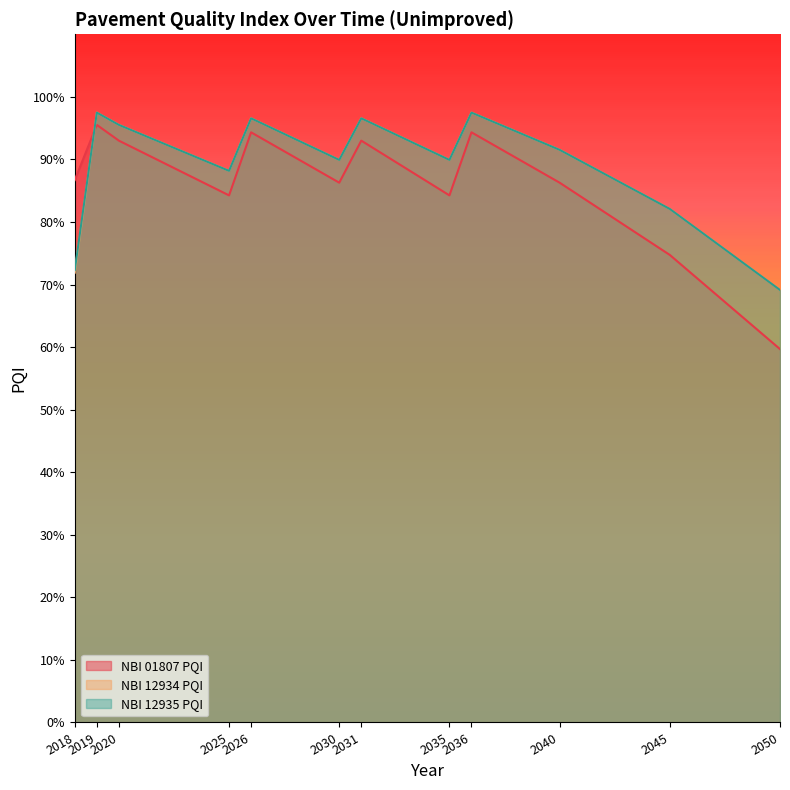

Is the value of NBI 01807 PQI at 2040 greater than the value of NBI 12934 PQI at 2025?

No